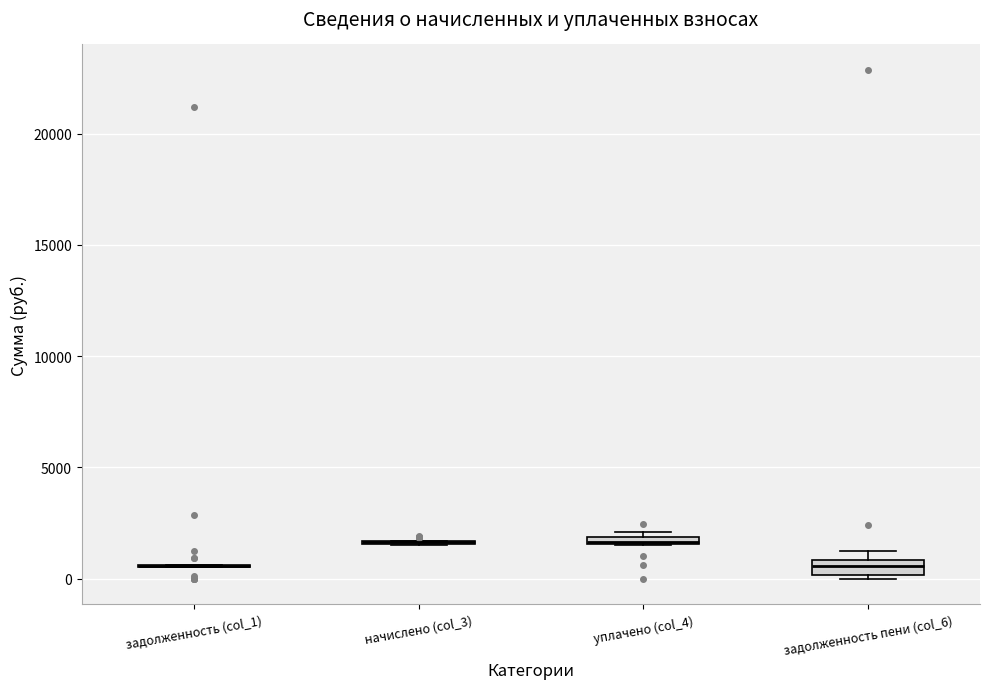

Where is the lower edge of the box for уплачено (col_4) on the y-axis? The values are not printed on the chart, so give them approximately, as read against the axis.

1500